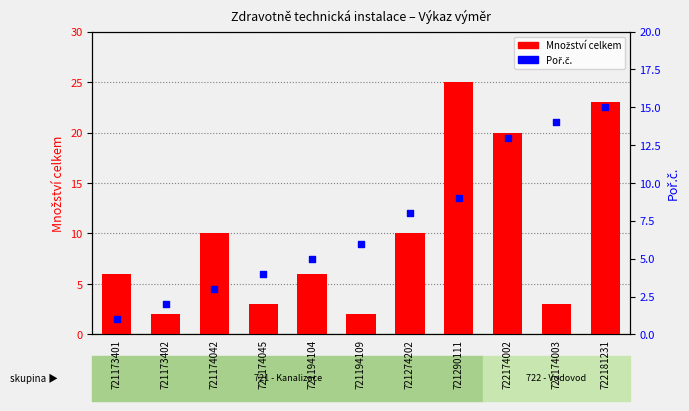

Which series has the largest Y range (max minus min)?

Množství celkem